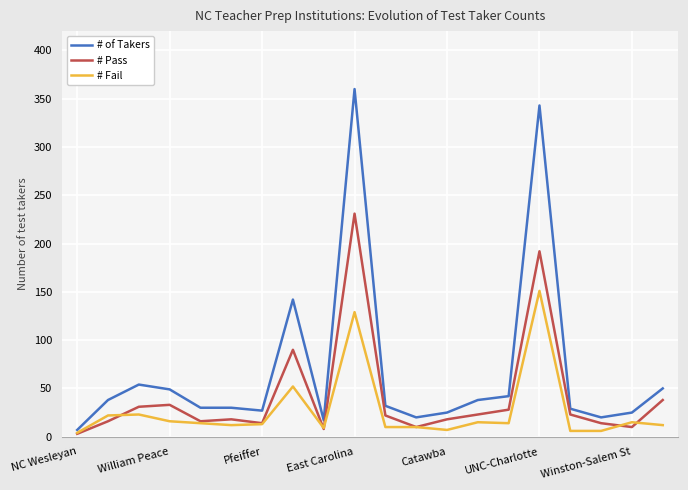

Which series has the widest spread of values?

# of Takers